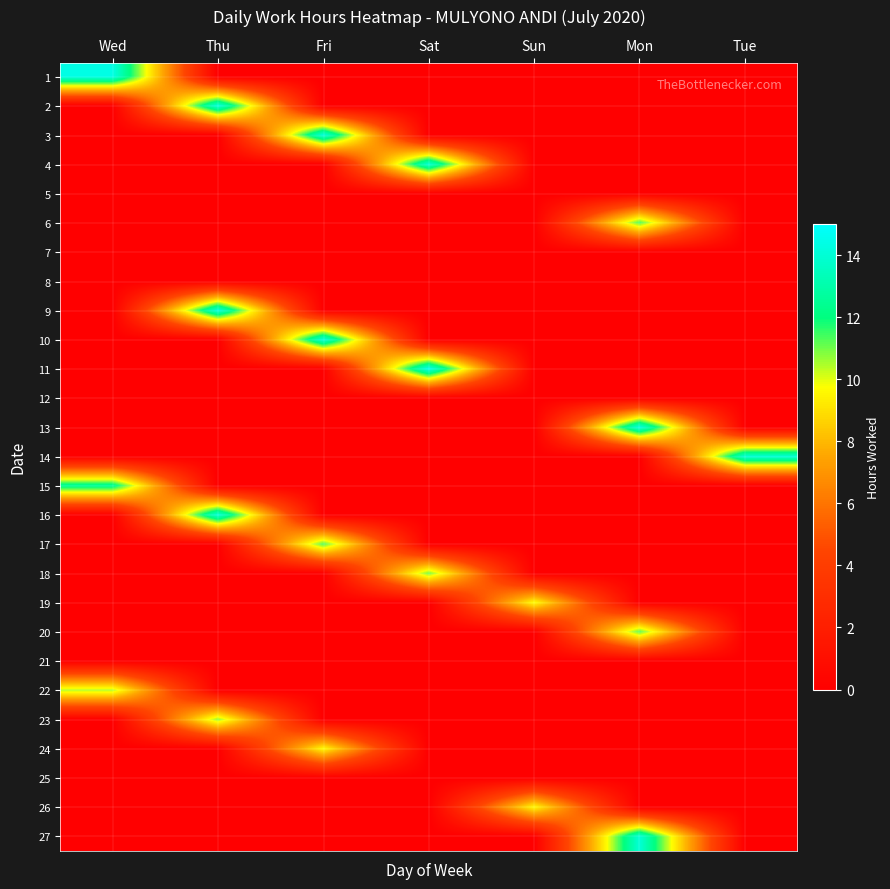

Which label corresponds to the largest value in the chart?

Sat